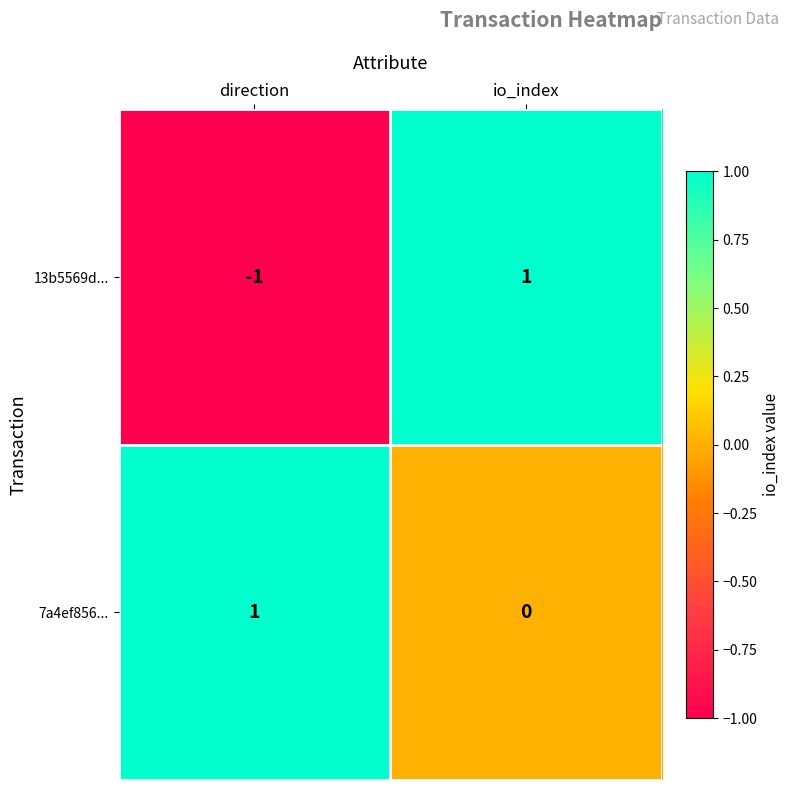

What is the maximum value shown in the chart?

1